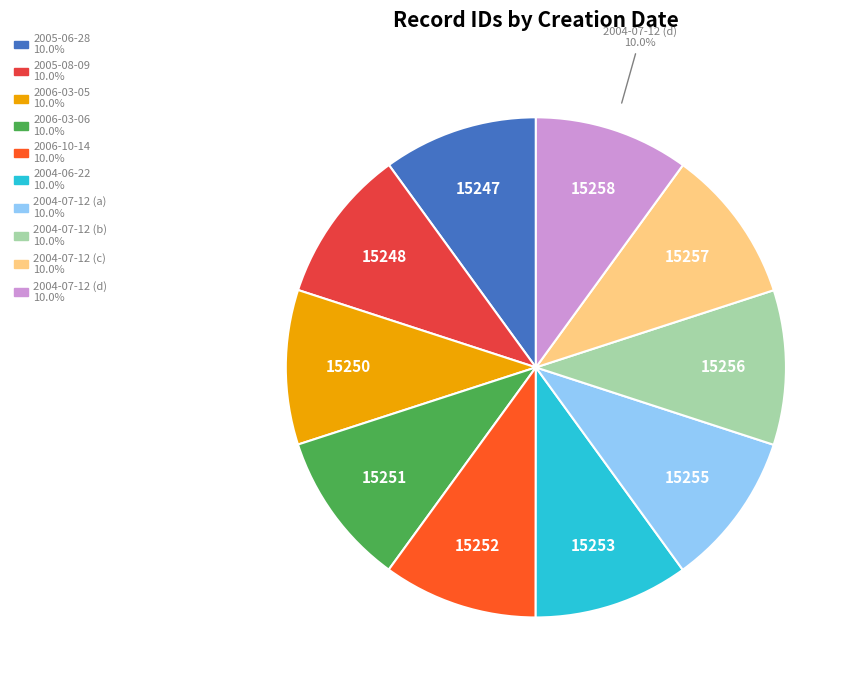

Is there any slice that represents more than half of the pie?

No